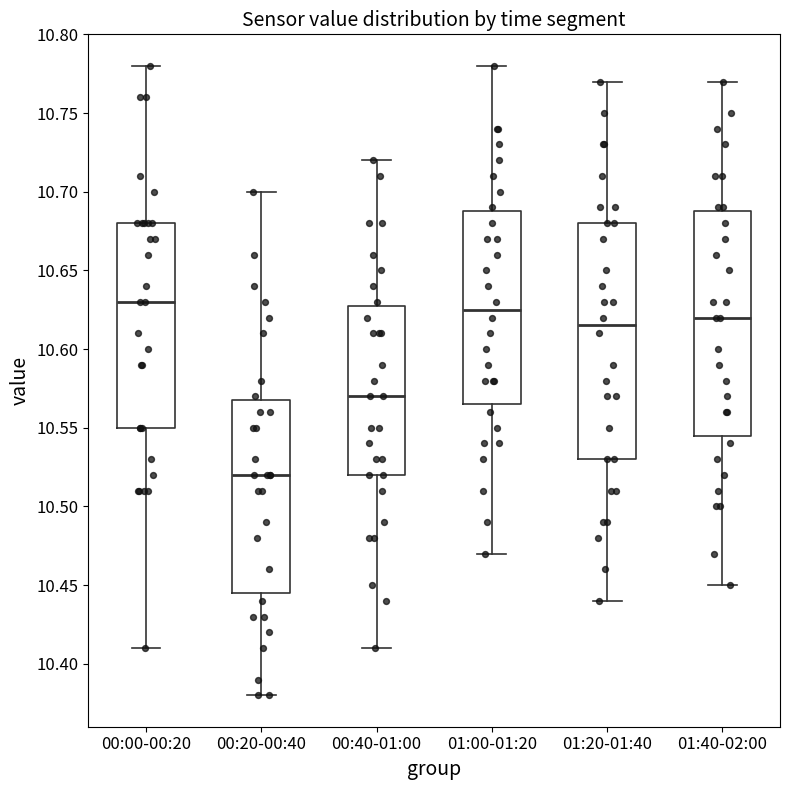

Reading left to right, transcribe this box plot: for each box, give where its median line is, the range the box spans, and where its two whiskers end, as read against the y-axis. The values are not printed on the chart, so give them approximately, as read against the axis.

00:00-00:20: median 10.630, box 10.550 to 10.680, whiskers 10.410 to 10.780
00:20-00:40: median 10.520, box 10.445 to 10.570, whiskers 10.380 to 10.700
00:40-01:00: median 10.570, box 10.520 to 10.630, whiskers 10.410 to 10.720
01:00-01:20: median 10.625, box 10.565 to 10.690, whiskers 10.470 to 10.780
01:20-01:40: median 10.615, box 10.530 to 10.680, whiskers 10.440 to 10.770
01:40-02:00: median 10.620, box 10.545 to 10.690, whiskers 10.450 to 10.770